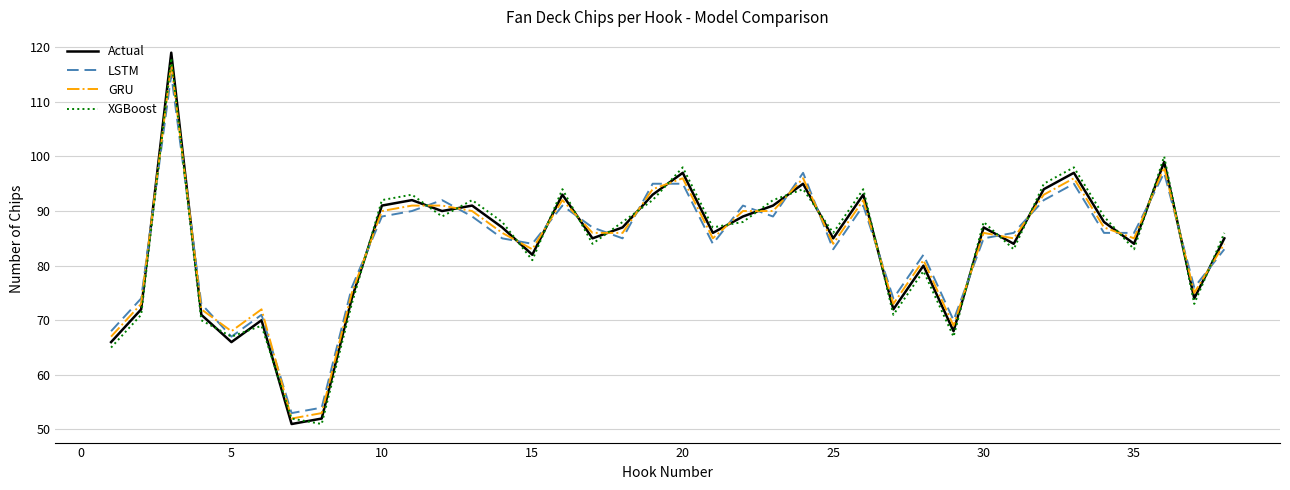

True or false: Actual and GRU intersect in this chart.

True